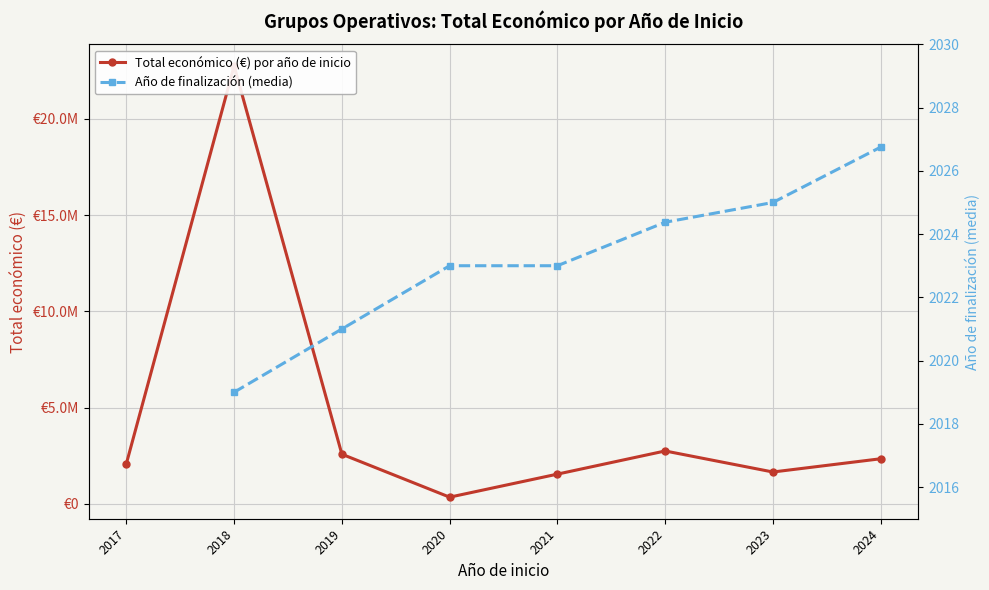

Which series has the largest range (max minus min)?

Total económico (€) por año de inicio